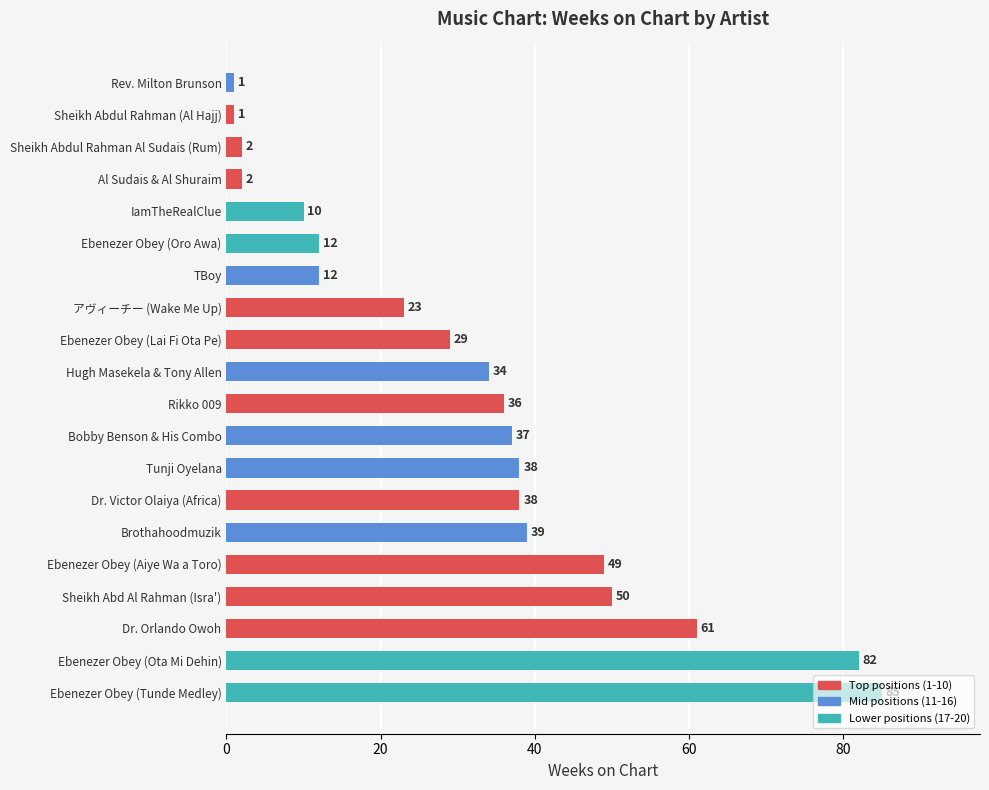

What is the difference between the second highest and minimum values?

81